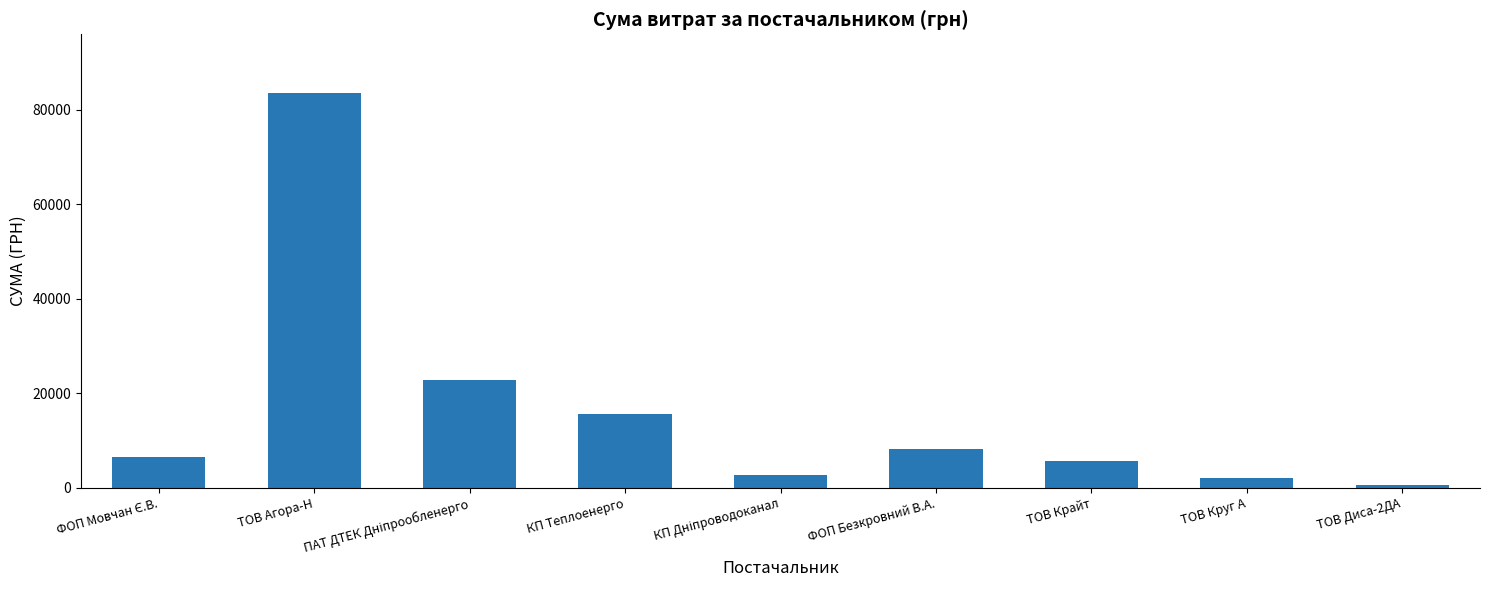

What is the greatest value displayed?

83439.9